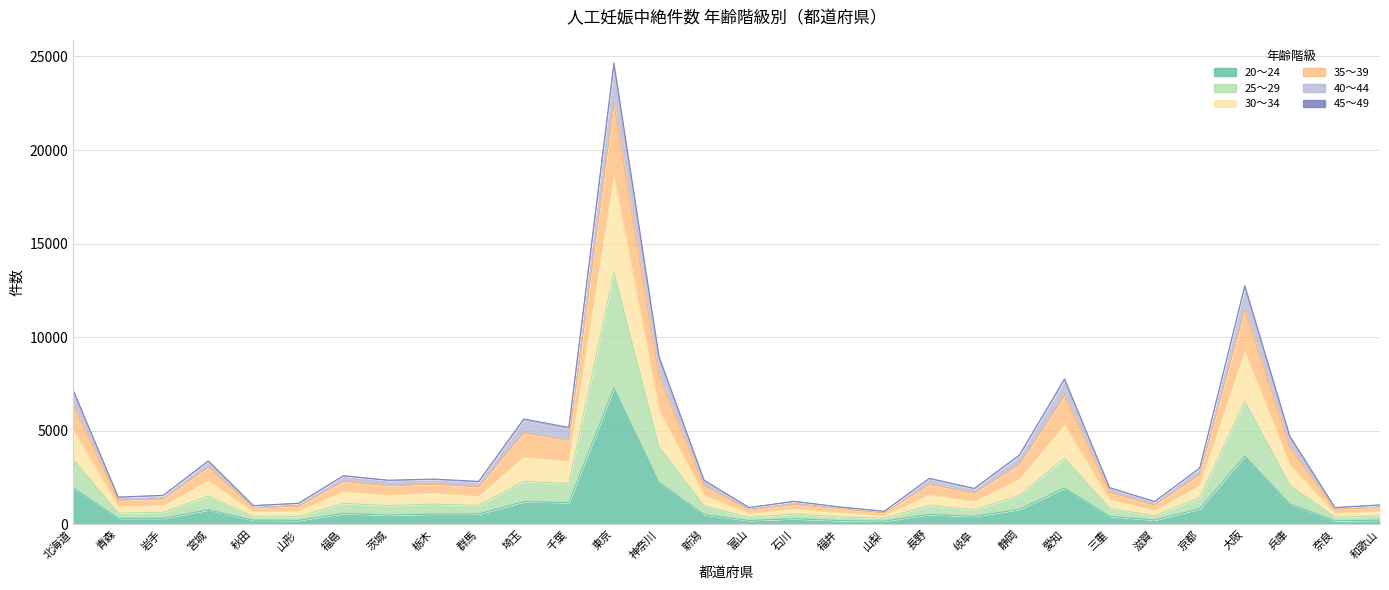

True or false: 35～39 and 30～34 intersect in this chart.

False